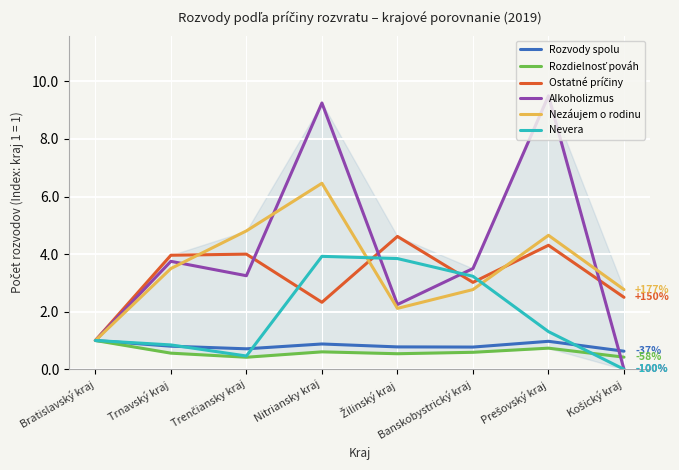

What is the average value of the Rozvody spolu series?

0.8